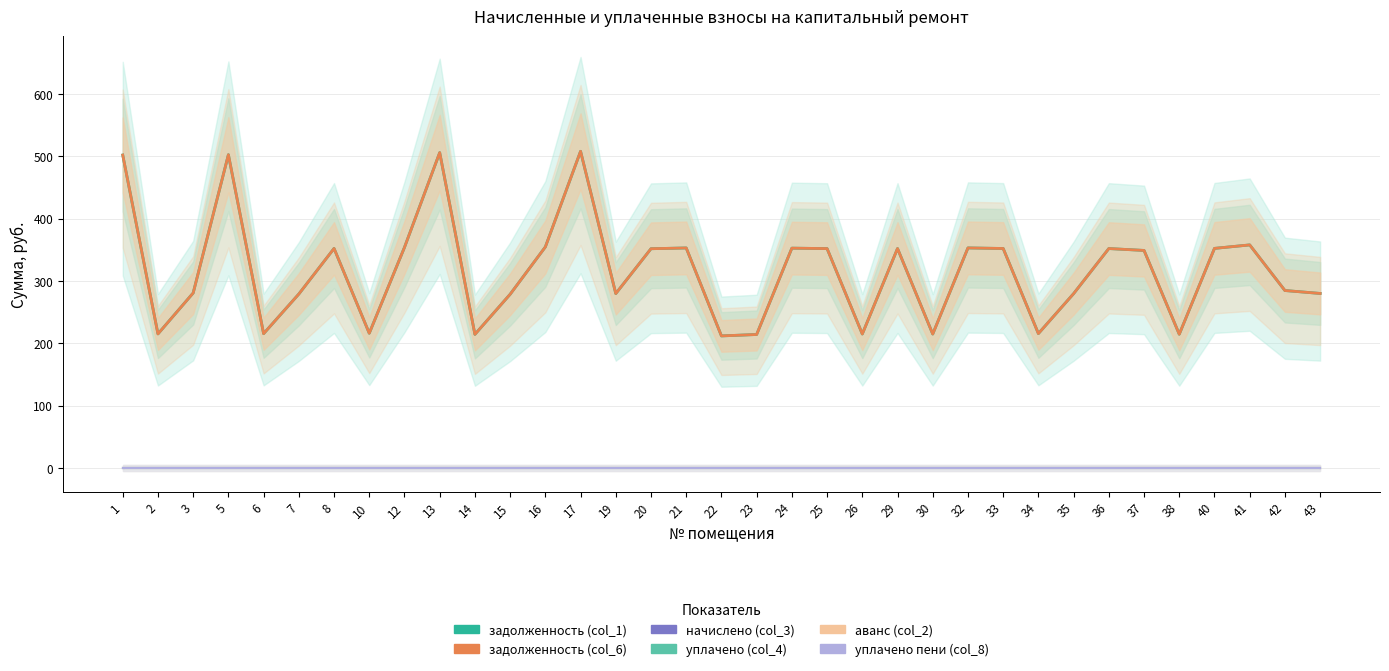

Which series has the widest spread of values?

задолженность (col_1)